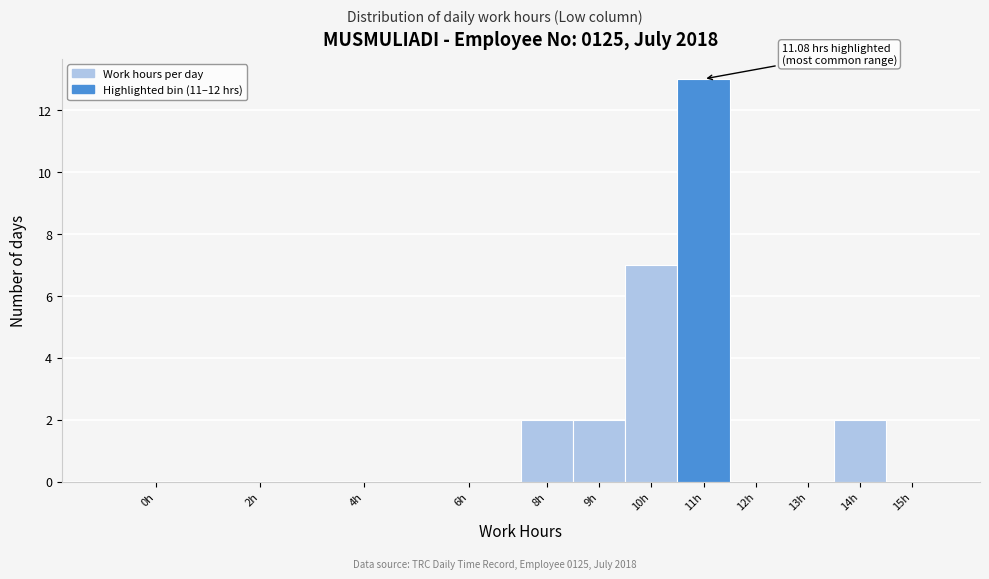

Reading left to right, extract all data points from this chart.

0h=0	2h=0	4h=0	6h=0	8h=2	9h=2	10h=7	11h=13	12h=0	13h=0	14h=2	15h=0